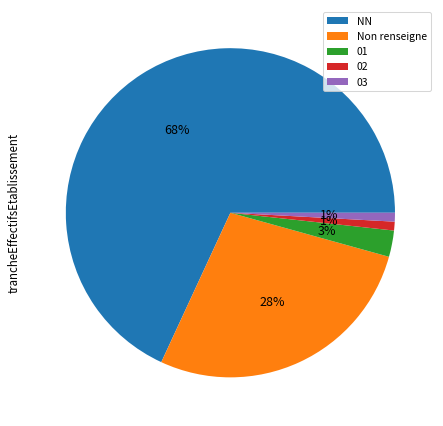

To the nearest percent, what portion does 01 represent?

3%